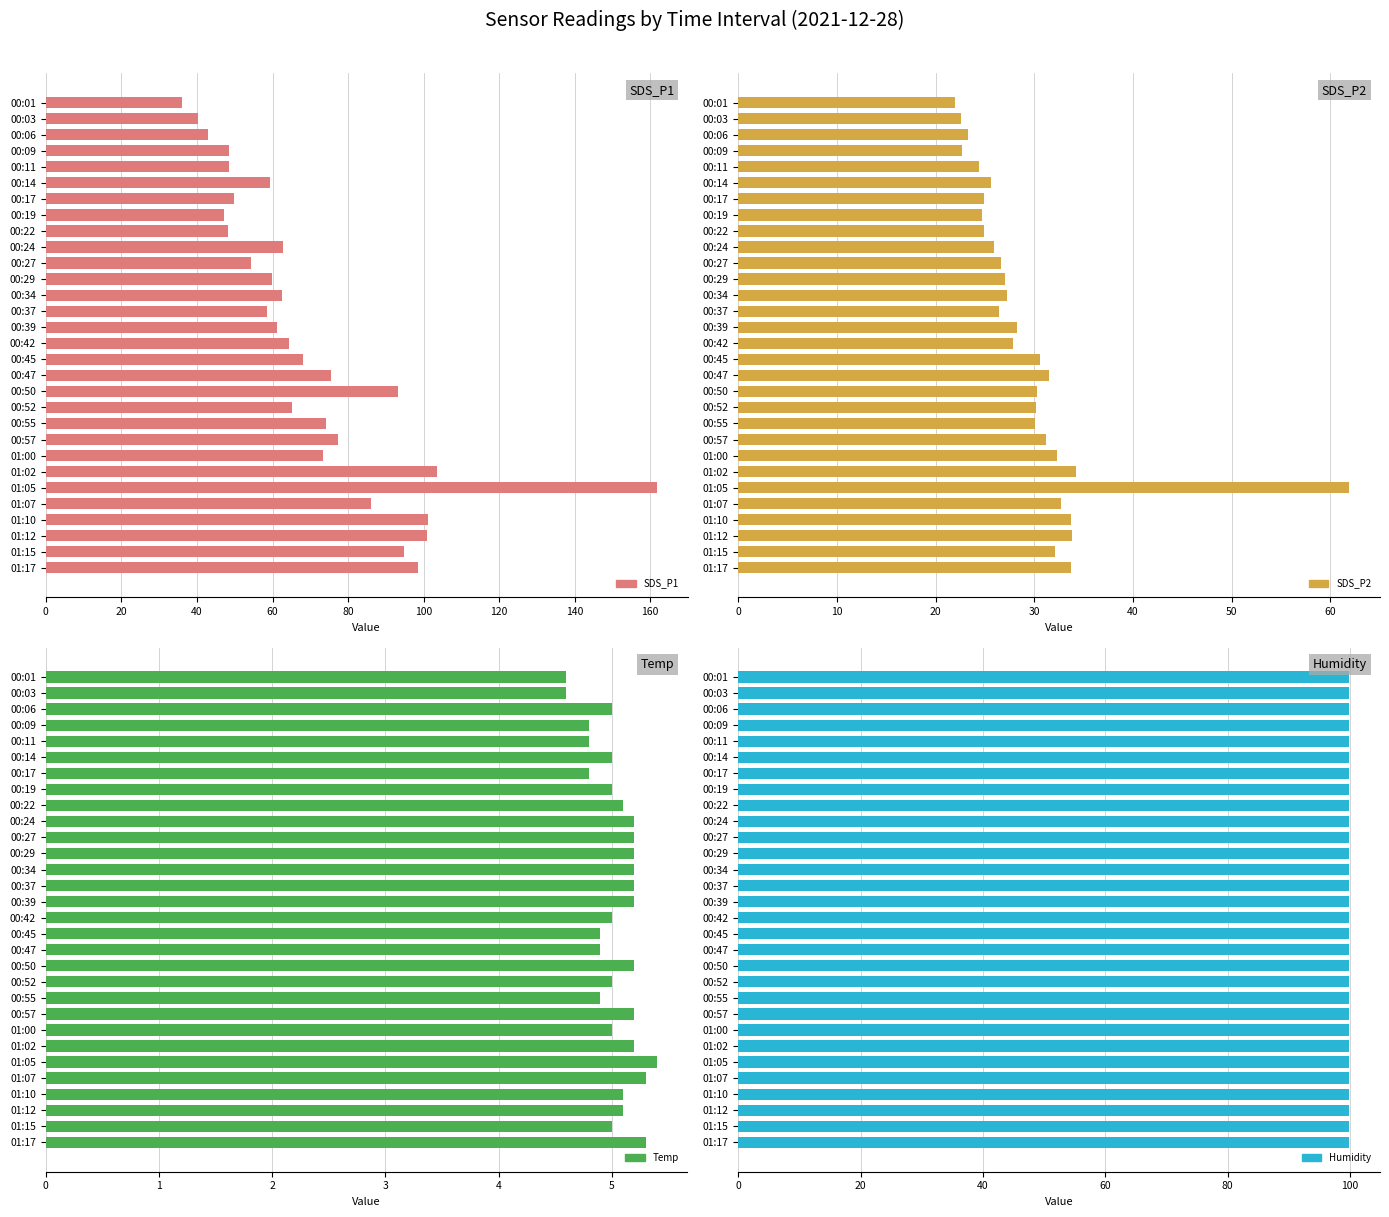

True or false: Humidity has a value of 1.0 at 140.

False